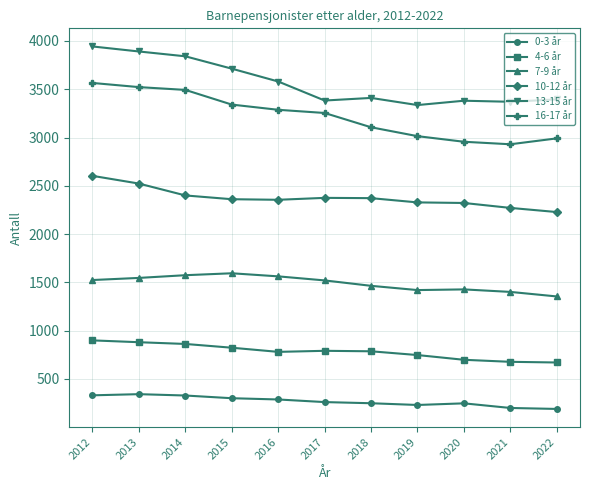

What is the value of the 16-17 år point at the 11th from the left?

2991